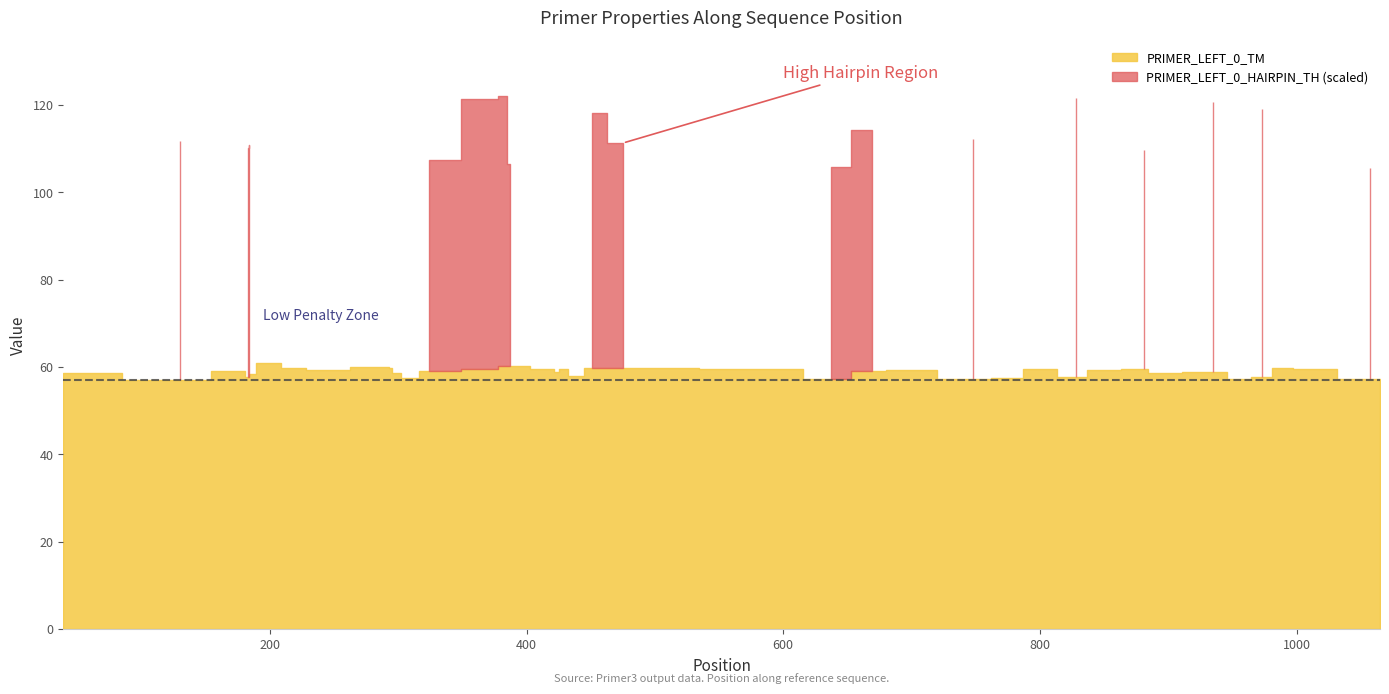

Count the number of categories in the chart.

40